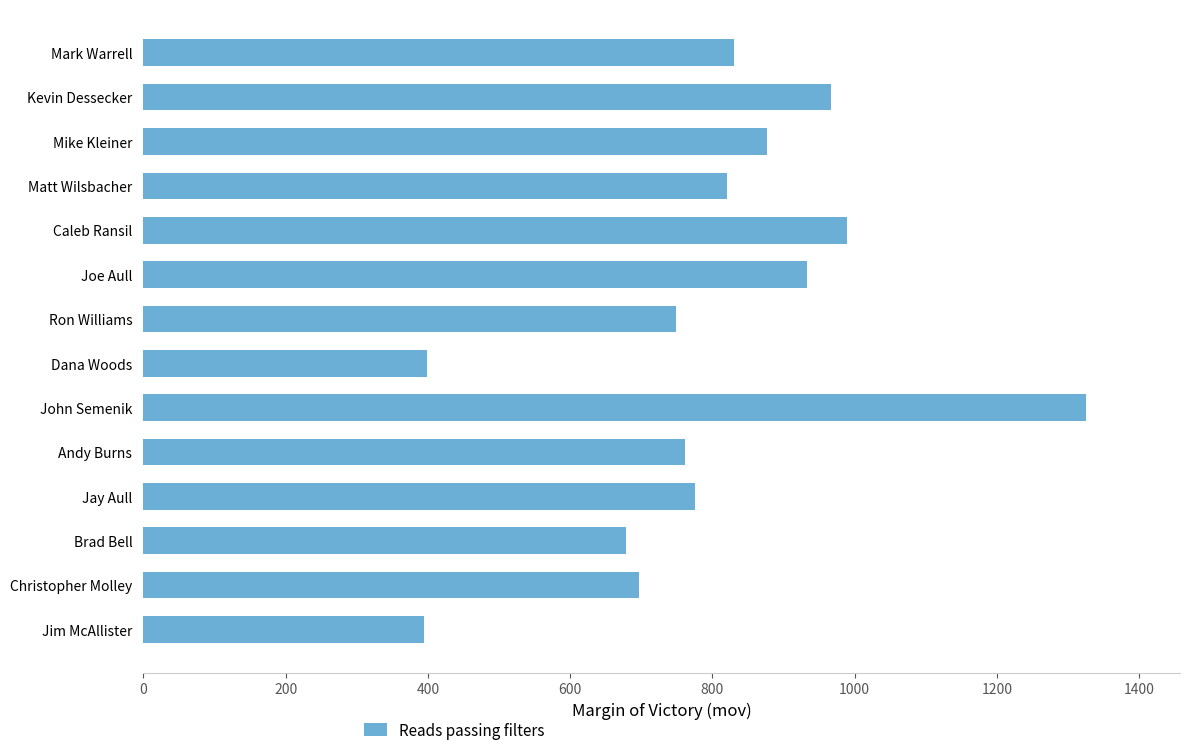

How many bars are there in total?

14